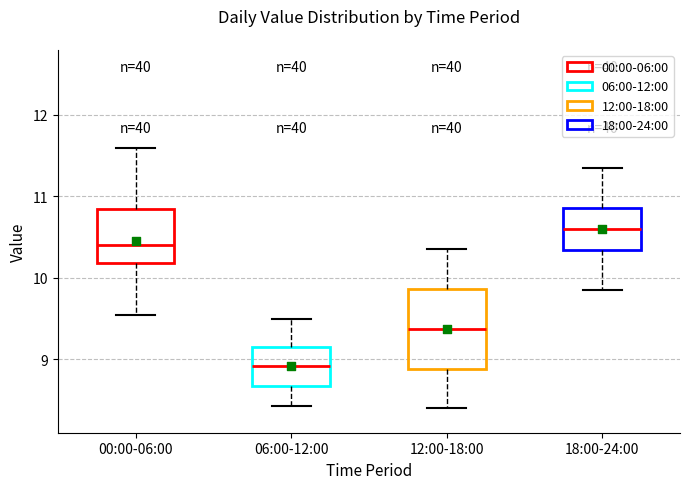

Reading left to right, transcribe this box plot: for each box, give where its median line is, the range the box spans, and where its two whiskers end, as read against the y-axis. The values are not printed on the chart, so give them approximately, as read against the axis.

00:00-06:00: median 10.4, box 10.2 to 10.9, whiskers 9.5 to 11.6
06:00-12:00: median 8.9, box 8.7 to 9.2, whiskers 8.4 to 9.5
12:00-18:00: median 9.4, box 8.9 to 9.9, whiskers 8.4 to 10.4
18:00-24:00: median 10.6, box 10.3 to 10.9, whiskers 9.9 to 11.4